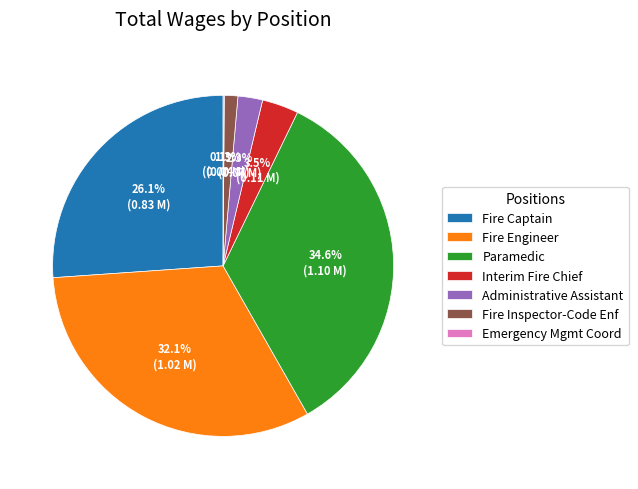

To the nearest percent, what is the difference between the largest and smallest slice percentages?

34%